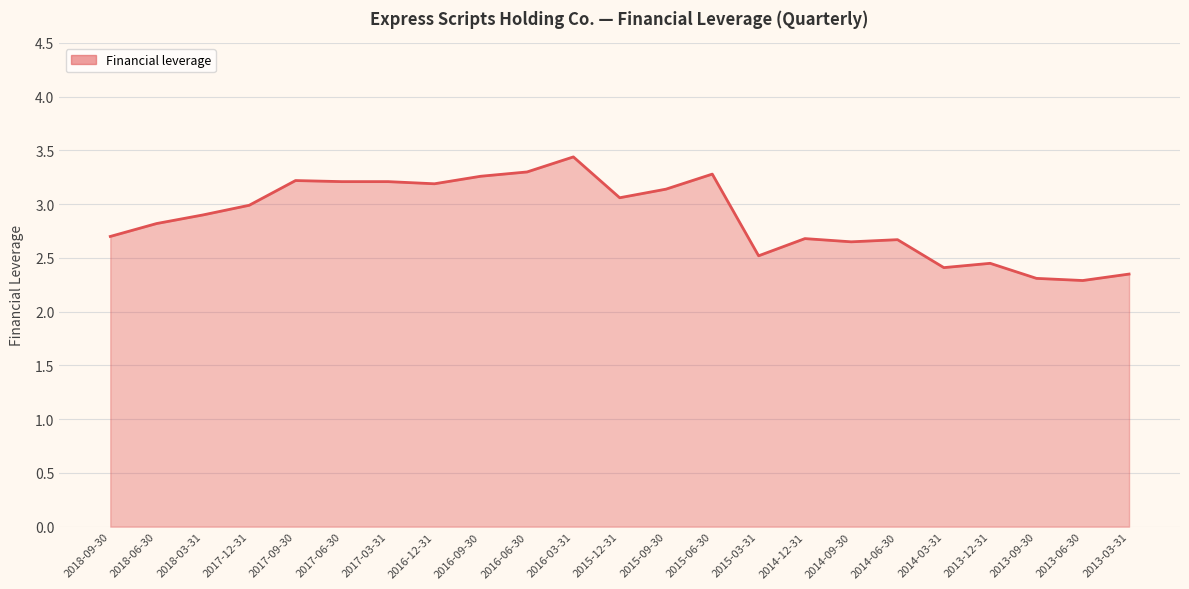

What is the greatest value displayed?

3.4